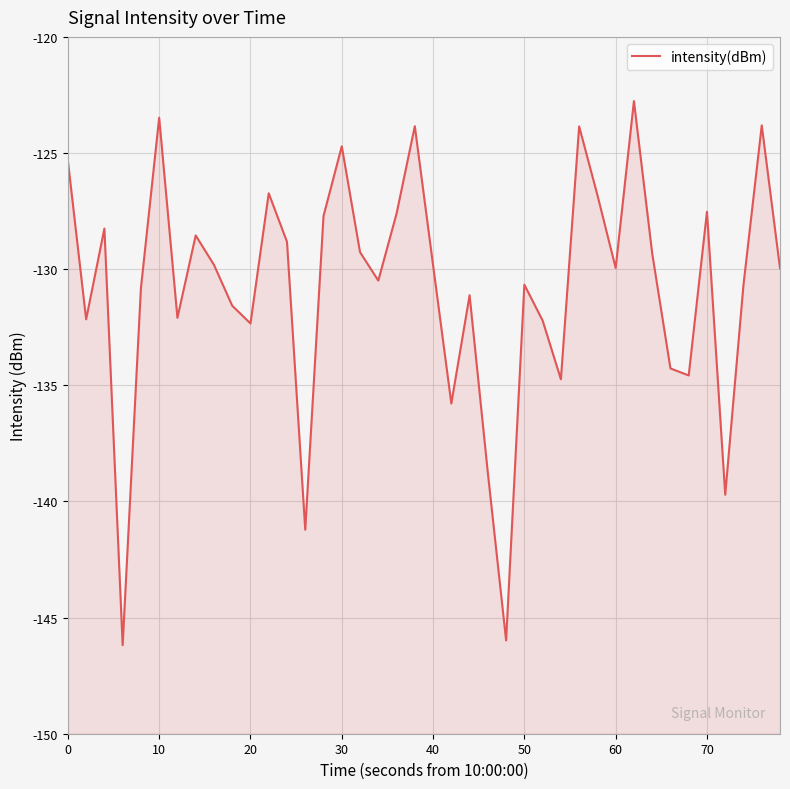

Reading left to right, list all the values displayed in this chart.

-125.3	-132.2	-128.3	-146.2	-130.8	-123.5	-132.1	-128.5	-129.8	-131.6	-132.3	-126.7	-128.8	-141.2	-127.7	-124.7	-129.3	-130.5	-127.6	-123.8	-129.8	-135.8	-131.1	-138.8	-146.0	-130.7	-132.2	-134.7	-123.9	-126.8	-130.0	-122.8	-129.3	-134.3	-134.6	-127.5	-139.7	-130.7	-123.8	-130.0